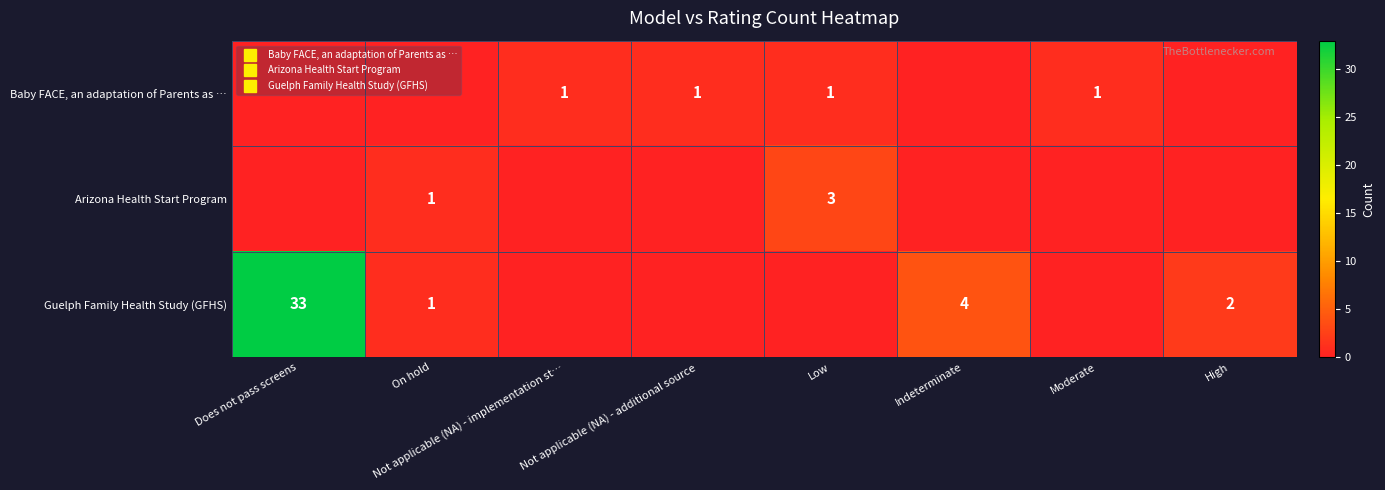

Which has a higher value, High or Not applicable (NA) - additional source?

Not applicable (NA) - additional source